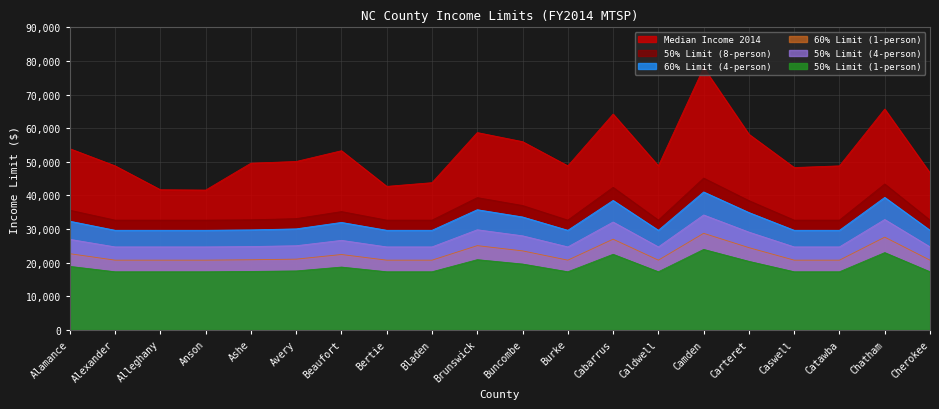

True or false: median2014 and lim50_14p8 cross at least once.

False